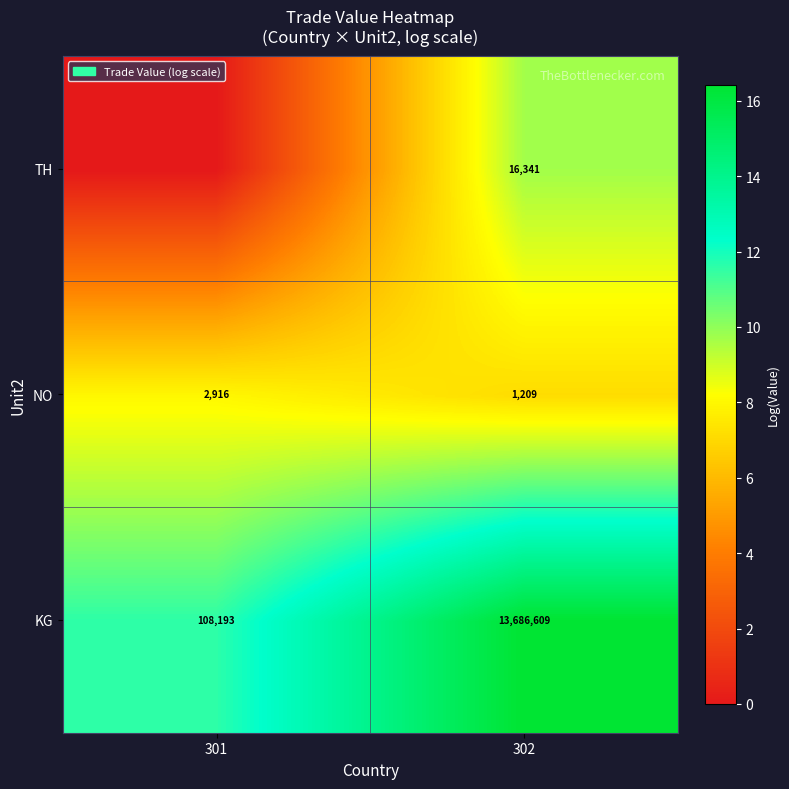

Which series has the largest range (max minus min)?

row_2